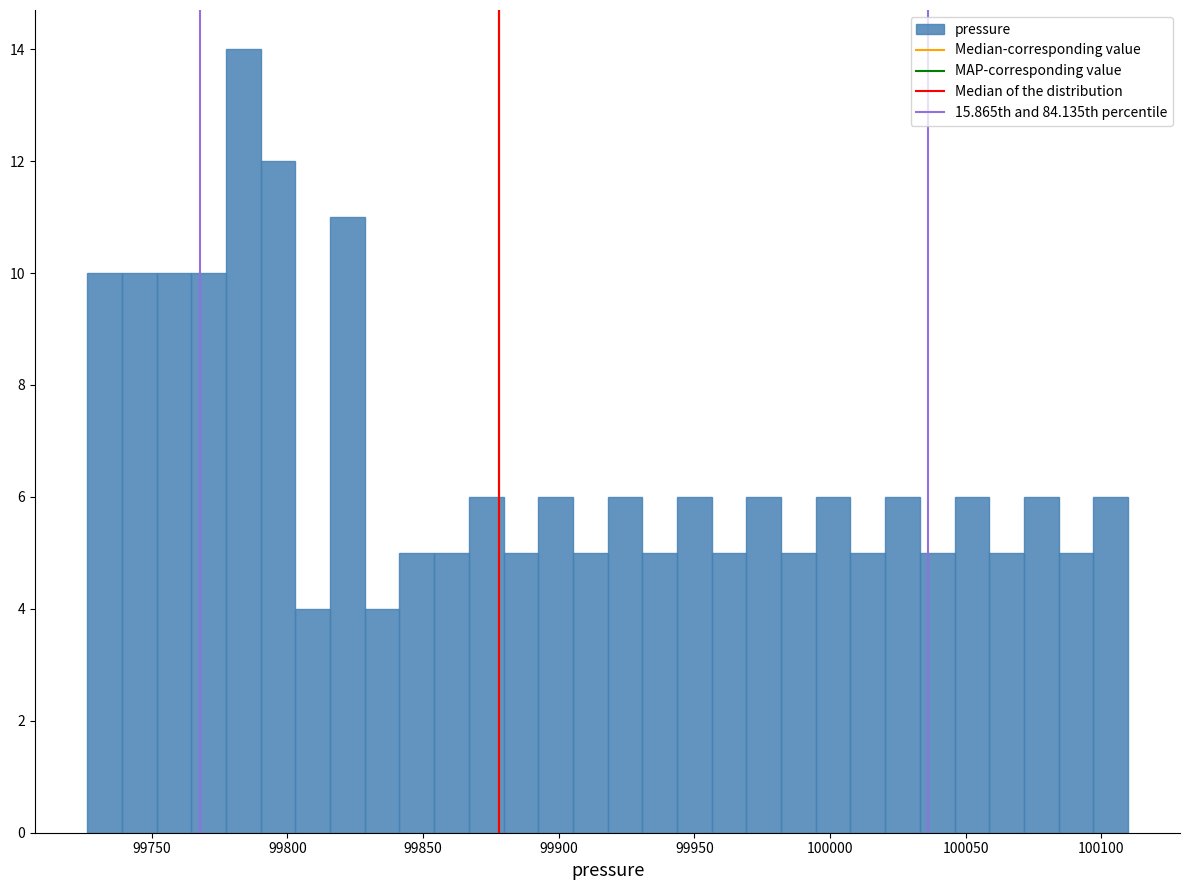

Read against the x-axis, roughly where is the centre of the tallest bar?

99785